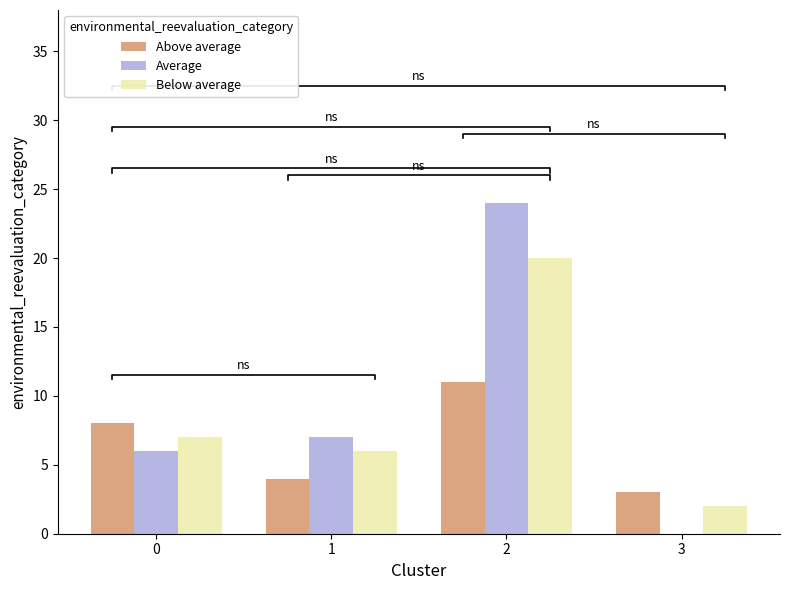

Count the number of categories in the chart.

4